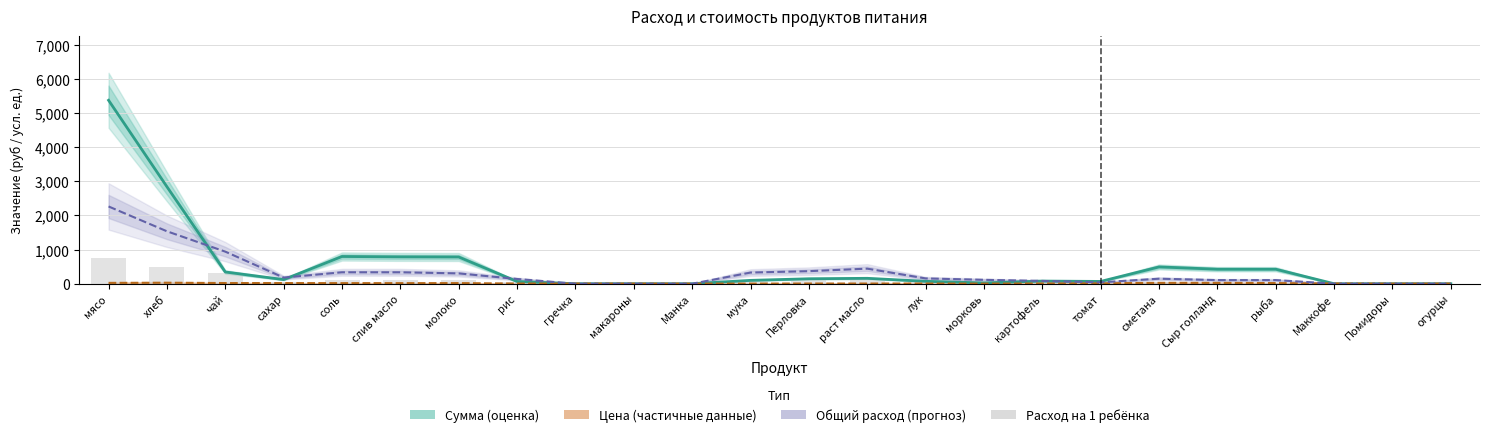

How many positive values are there?

18